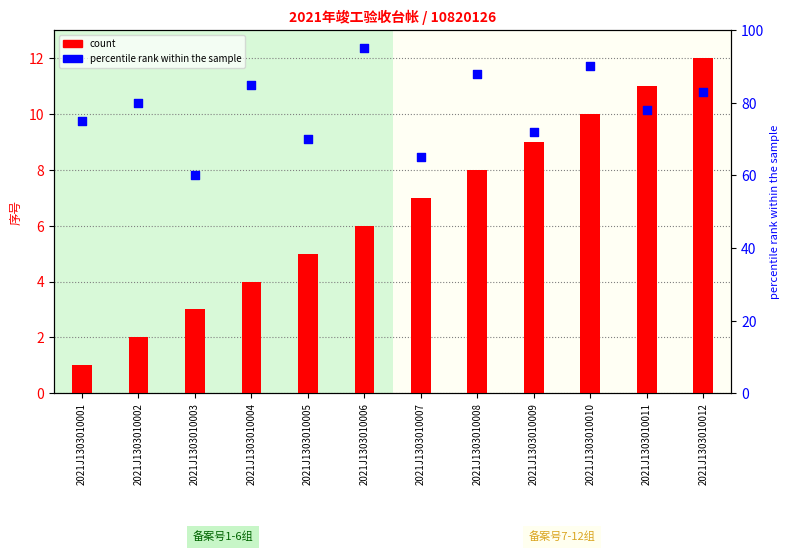

Which series reaches the minimum Y coordinate?

count